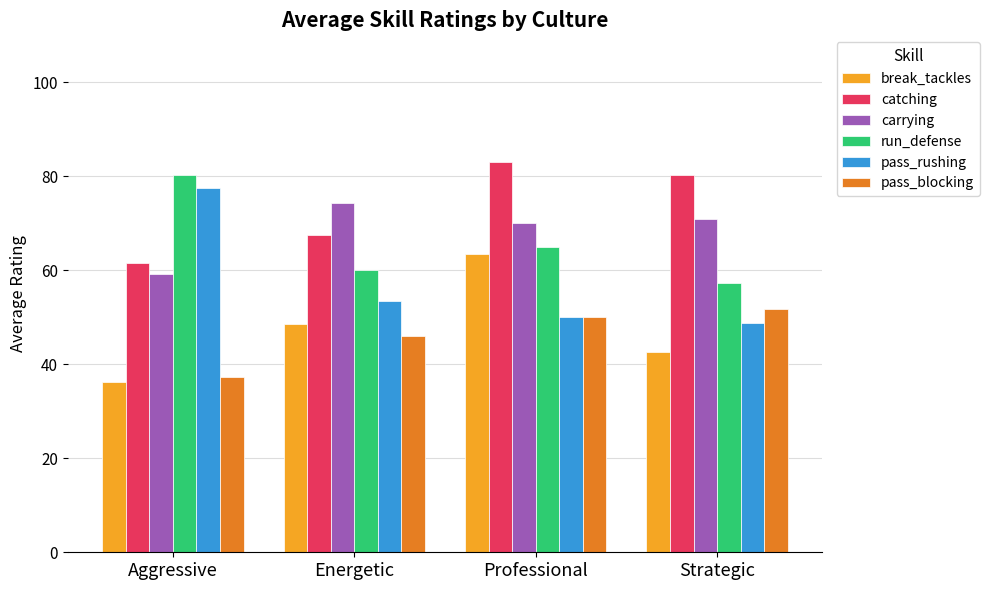

What is the total value across all series at Energetic?

349.8